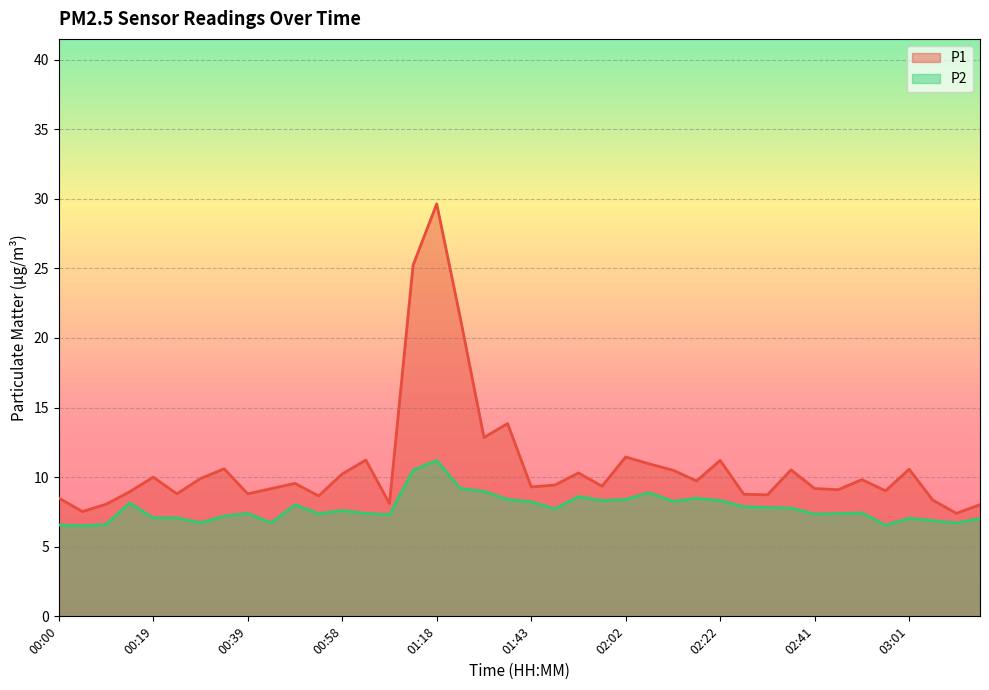

Which series changed the most between 01:43 and 02:51?

P2